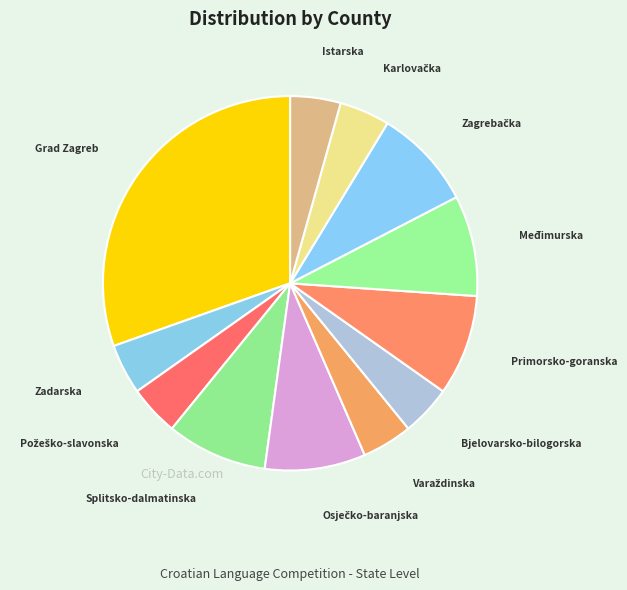

Is there any slice that represents more than half of the pie?

No